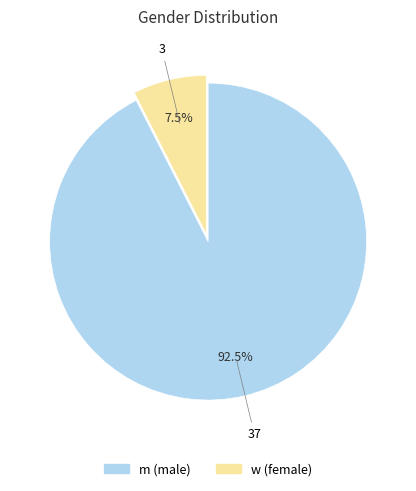

Is it true that w is 2% of the pie?

False